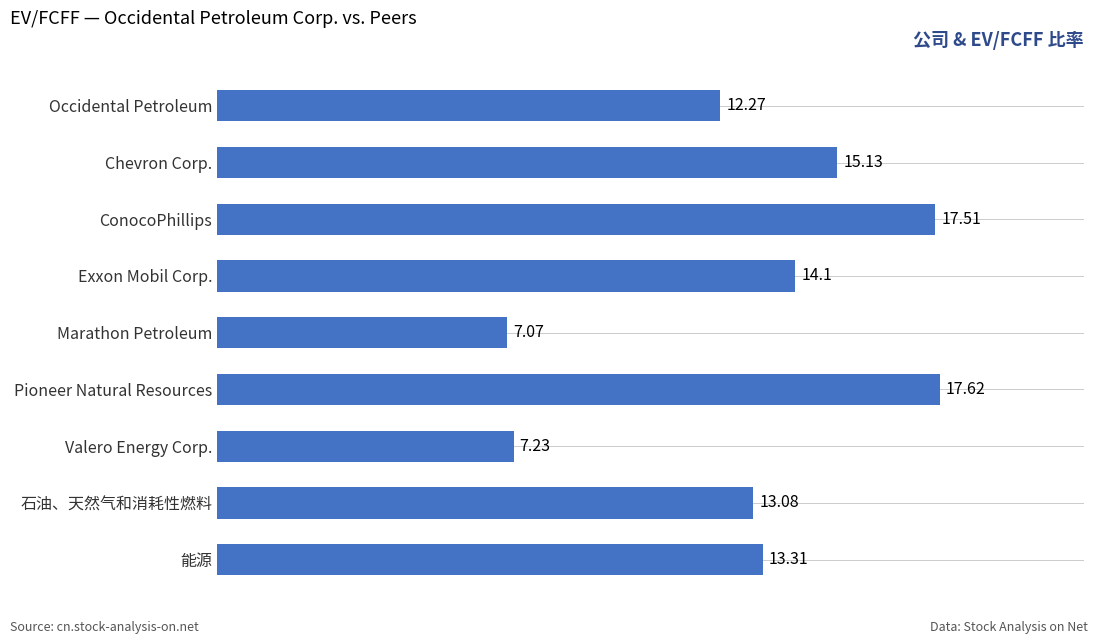

Which has a higher value, Valero Energy Corp. or 石油、天然气和消耗性燃料?

石油、天然气和消耗性燃料